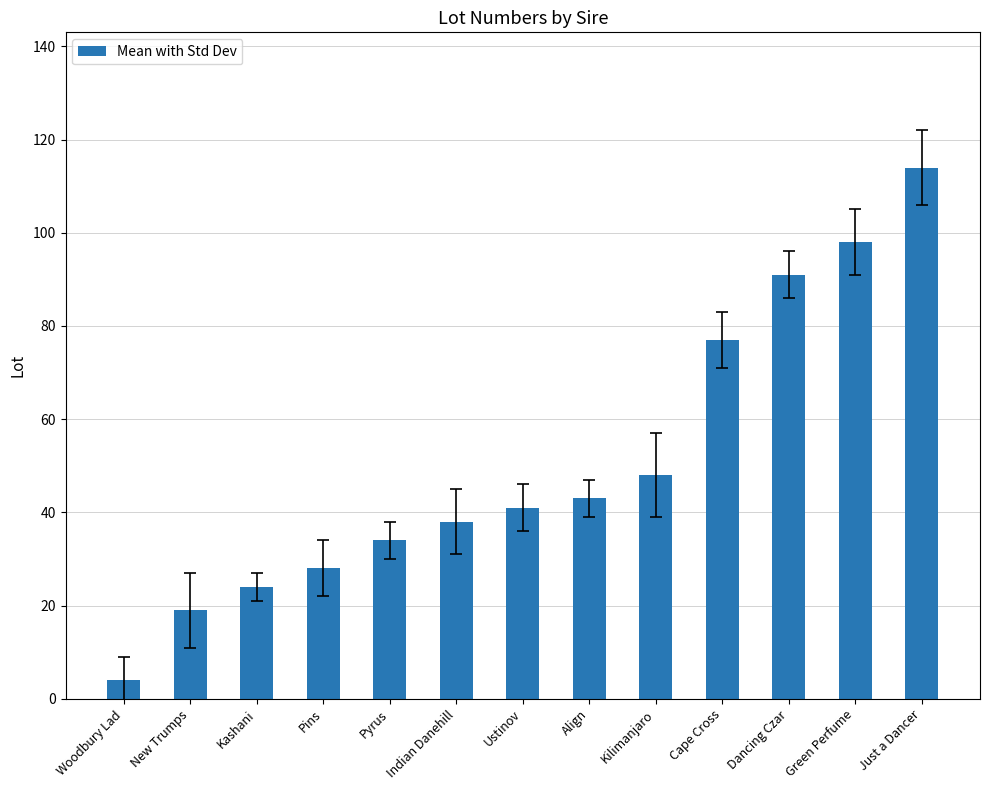

What is the value of the 8th bar from the left?

43